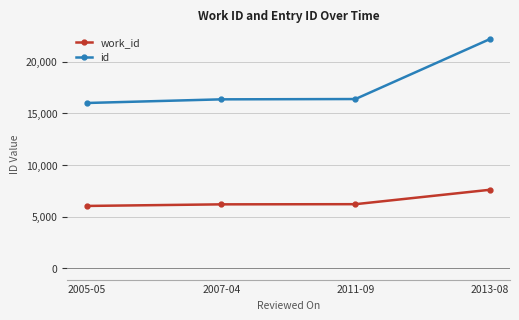

Read the id value at 2005-05.

16006